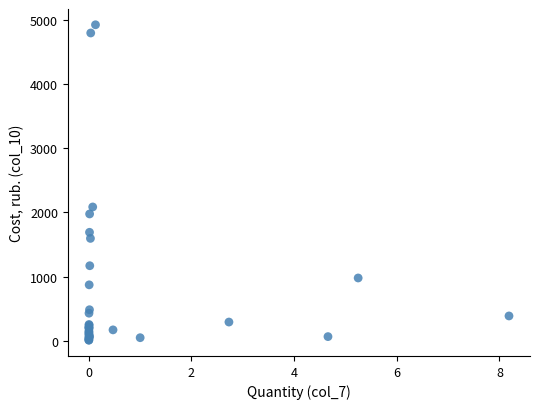

What Y value in the scatter plot is closest to 2466?

2085